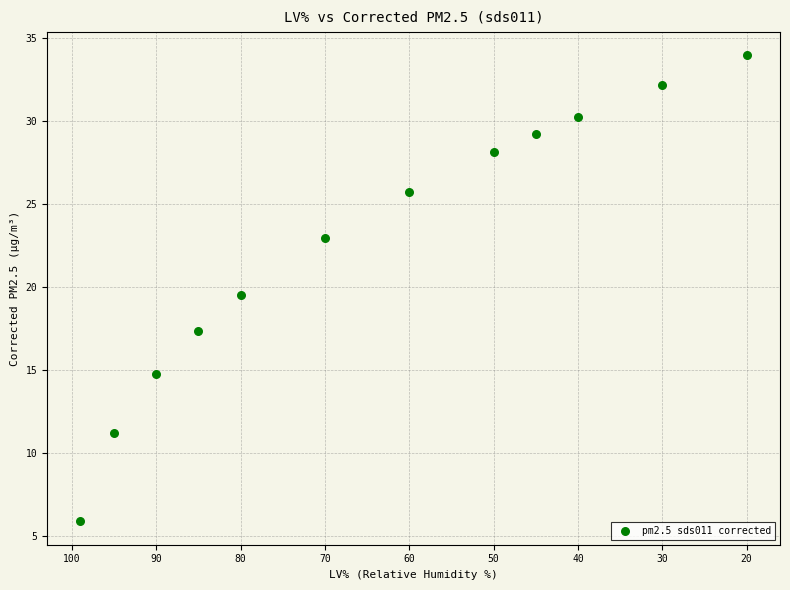

What Y value in the scatter plot is closest to 19?

19.5